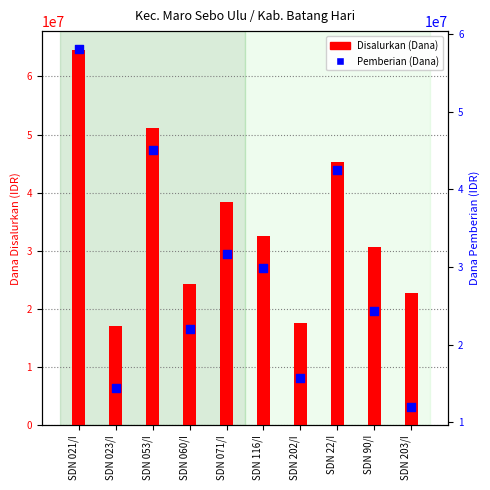

What are all the series names shown in the legend?

Disalurkan (Dana), Pemberian (Dana)